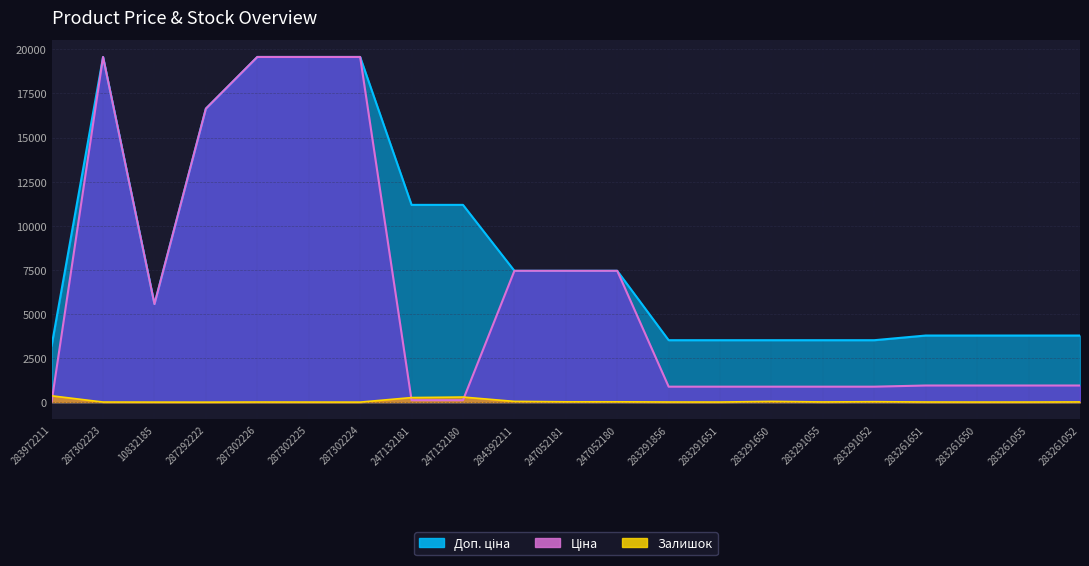

The Доп. ціна series shows 3205.0 at 283972211. True or false?

True